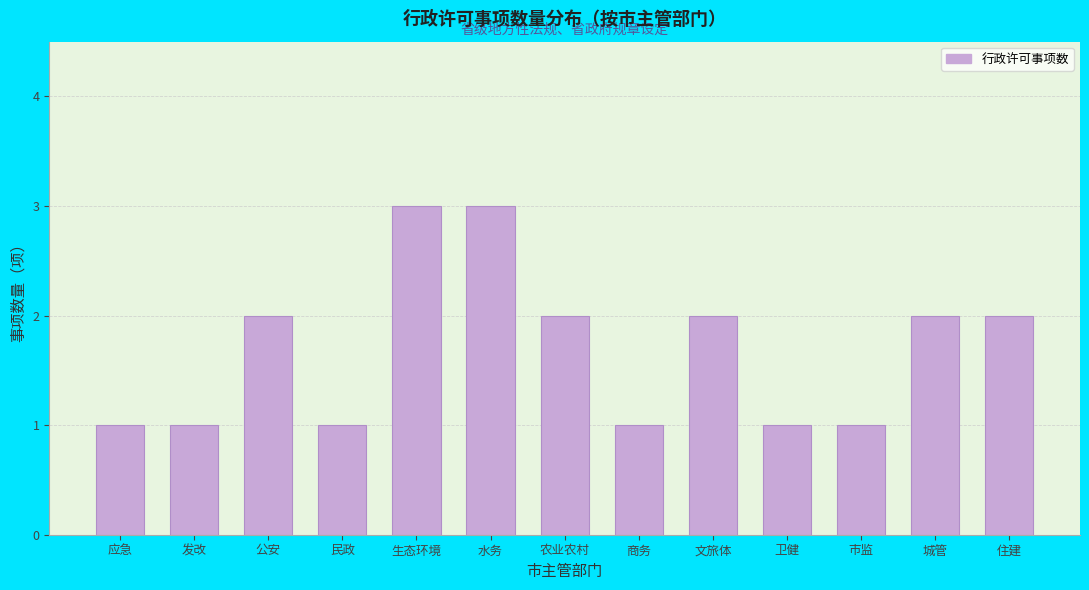

Reading left to right, what are all the values shown in this chart?

1	1	2	1	3	3	2	1	2	1	1	2	2